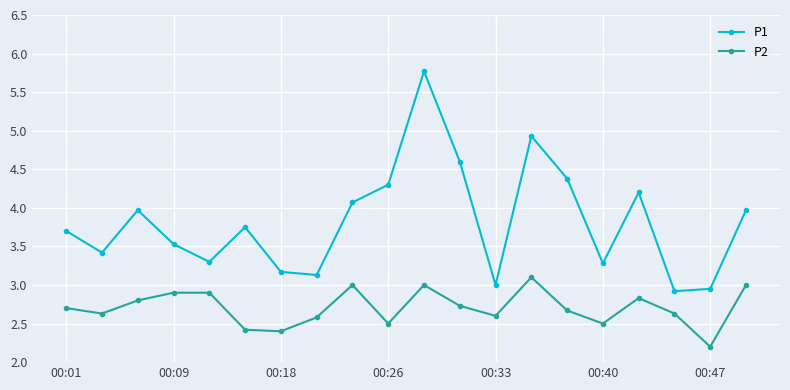

Which series has the largest total across all categories?

P1